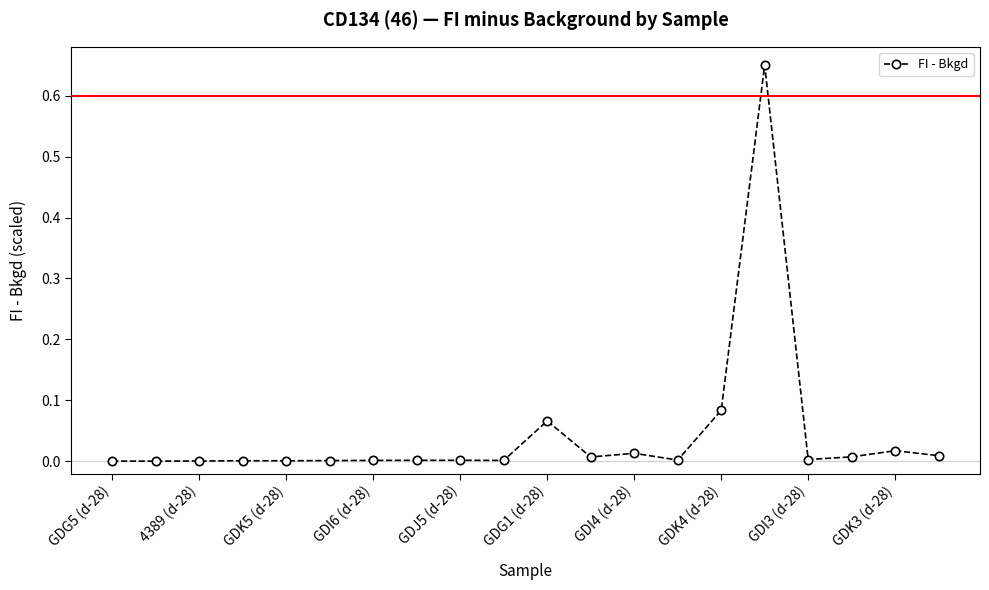

What is the difference between the maximum and minimum values?

0.6